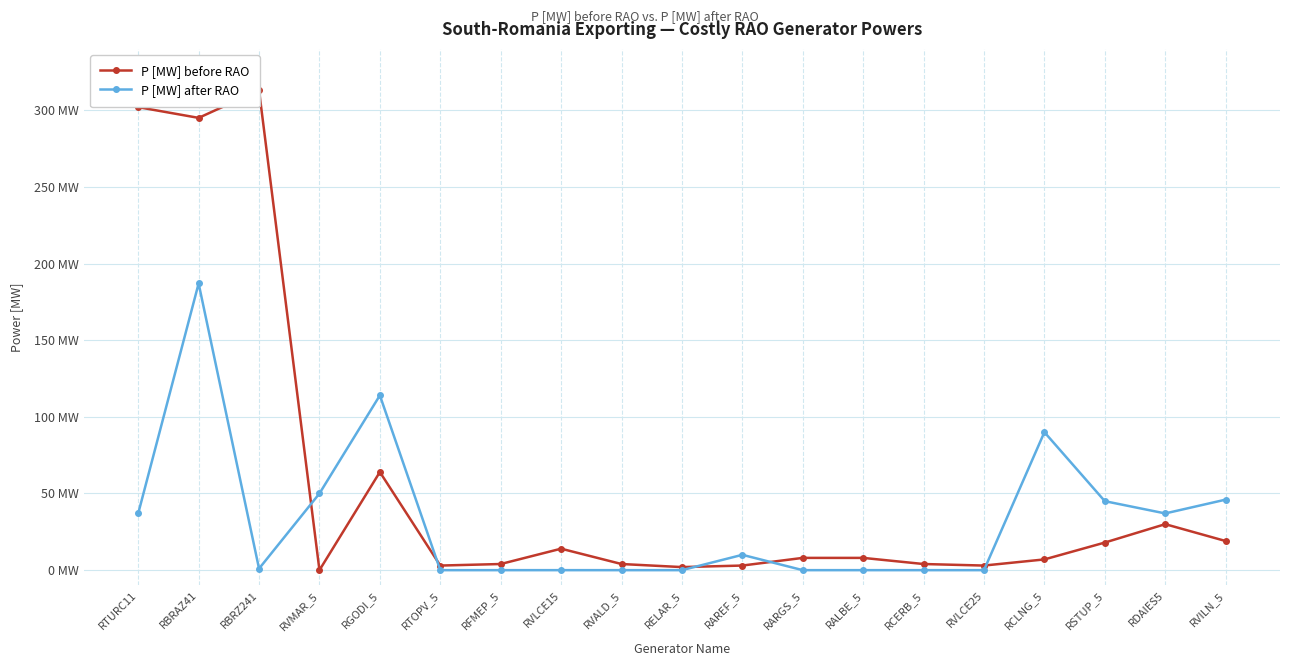

At how many categories does at least one series exceed 4?

13